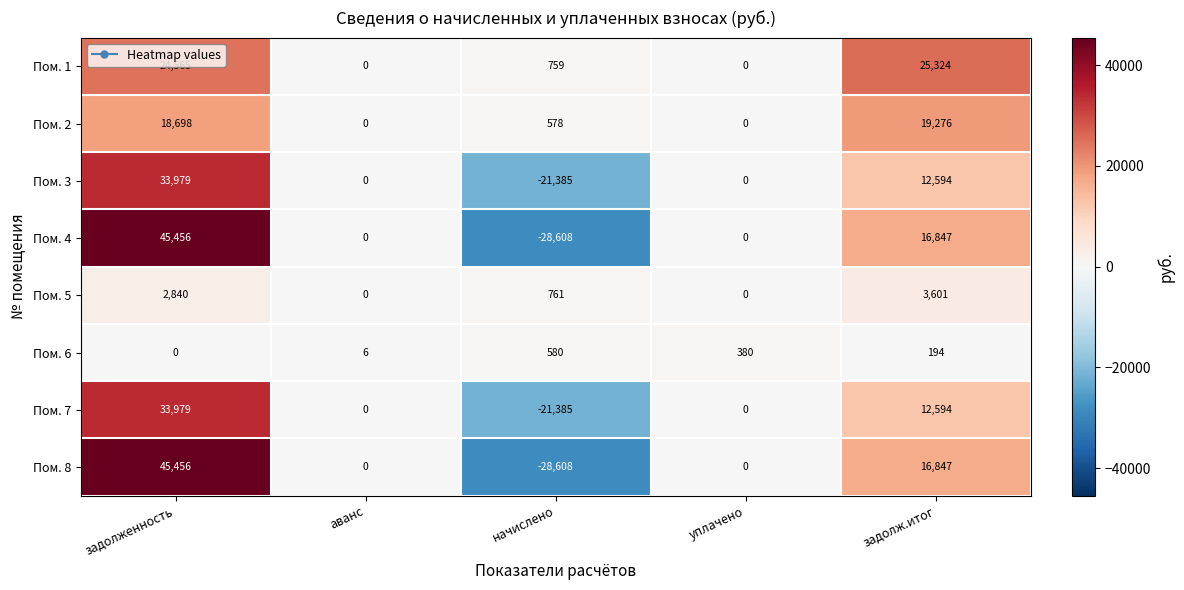

What is the difference between the Пом. 6 values at задолж.итог and начислено?

386